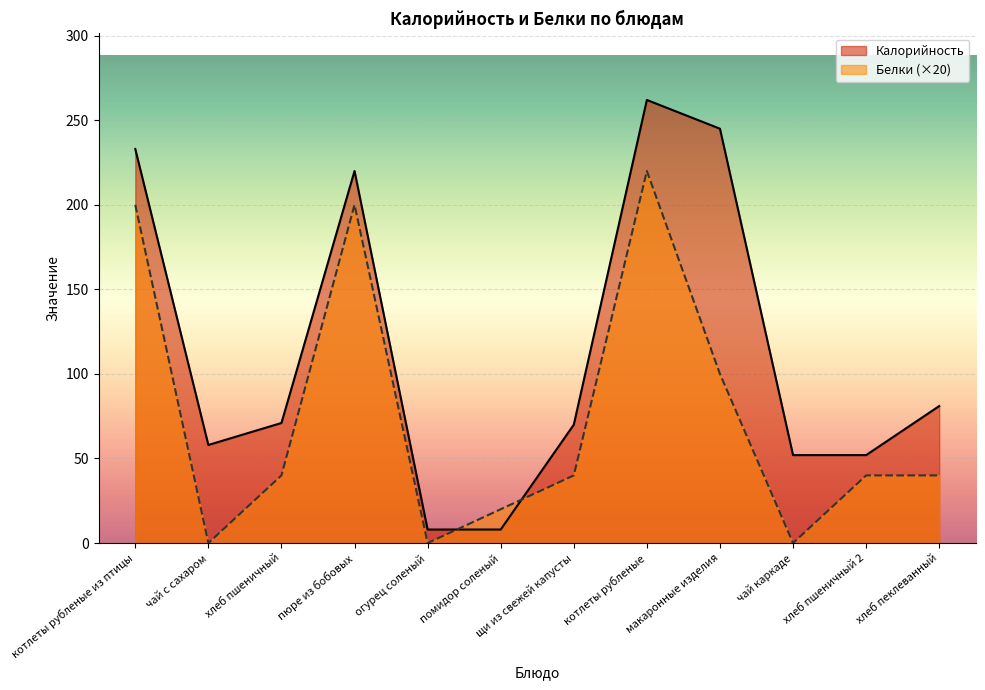

True or false: Калорийность has a value of 52 at чай каркаде.

True